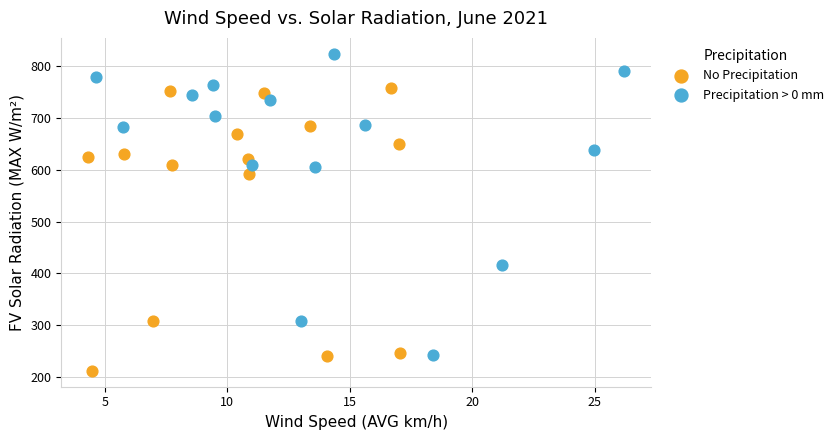

Which series contains the highest Y value?

Precipitation > 0 mm